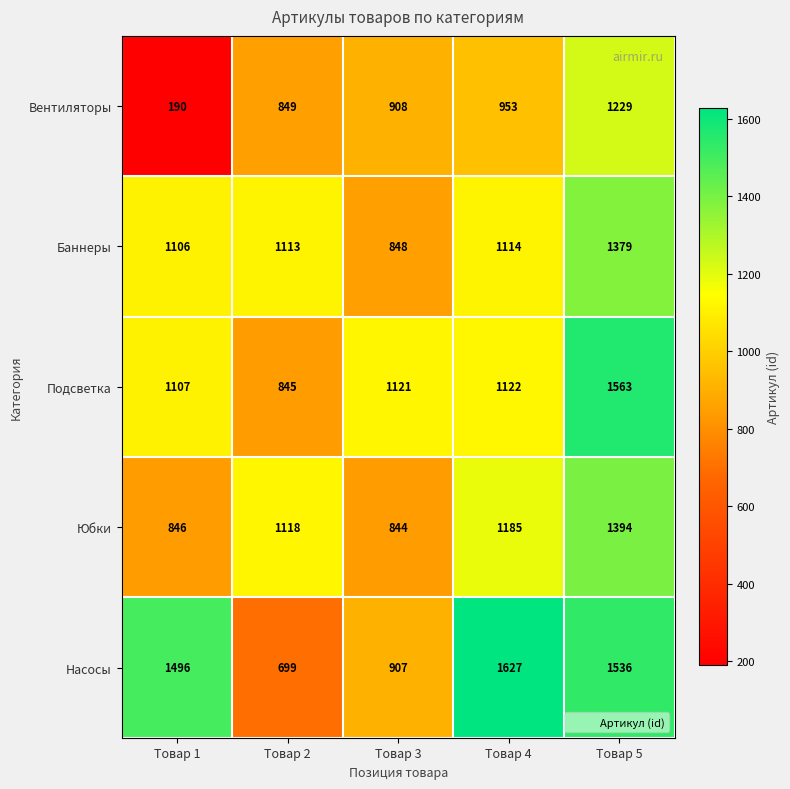

List the series in order of their peak value, highest first.

Насосы, Подсветка, Юбки, Баннеры, Вентиляторы